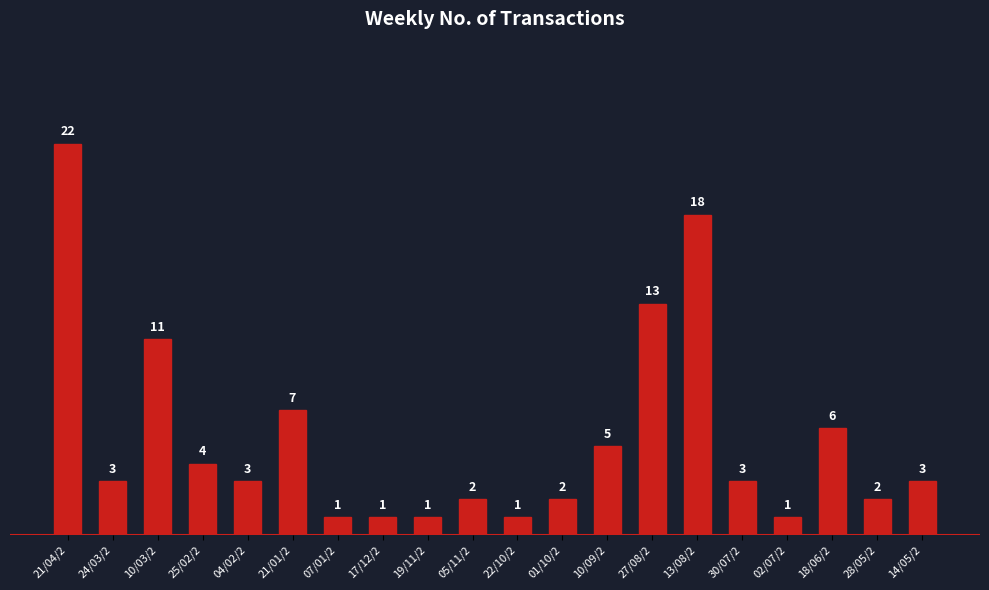

At which label does the data first exceed 3?

21/04/2